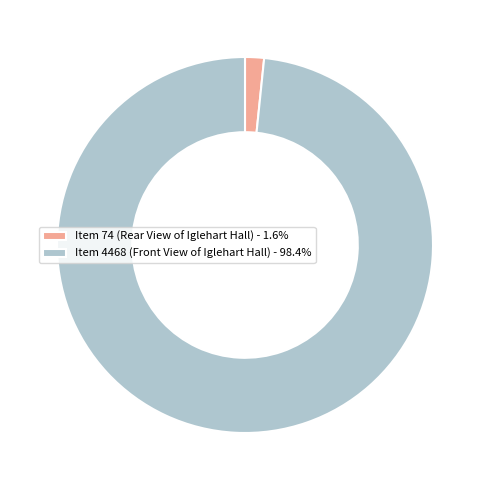

Do Item 4468 (Front View of Iglehart Hall) - 98.4% and Item 74 (Rear View of Iglehart Hall) - 1.6% together represent more than half of the pie?

Yes